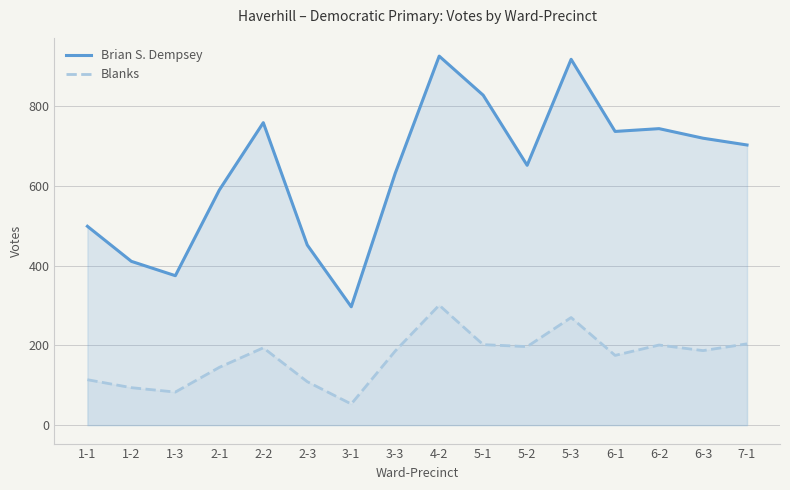

Does the chart have visible grid lines?

Yes